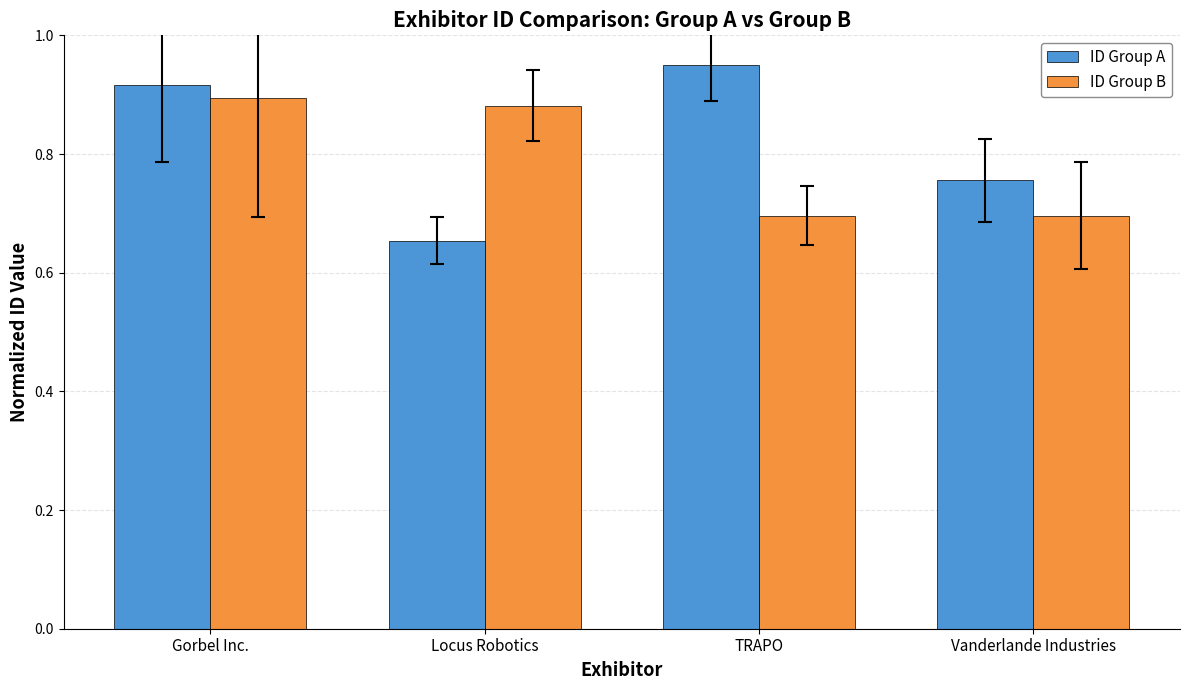

Rank the categories by ID Group A value from lowest to highest.

Locus Robotics, Vanderlande Industries, Gorbel Inc., TRAPO